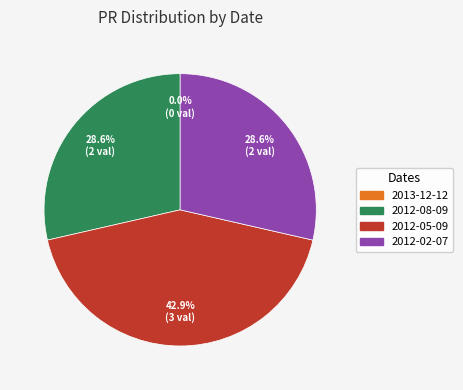

What is the change in value from 2012-05-09 to 2012-02-07?

-1